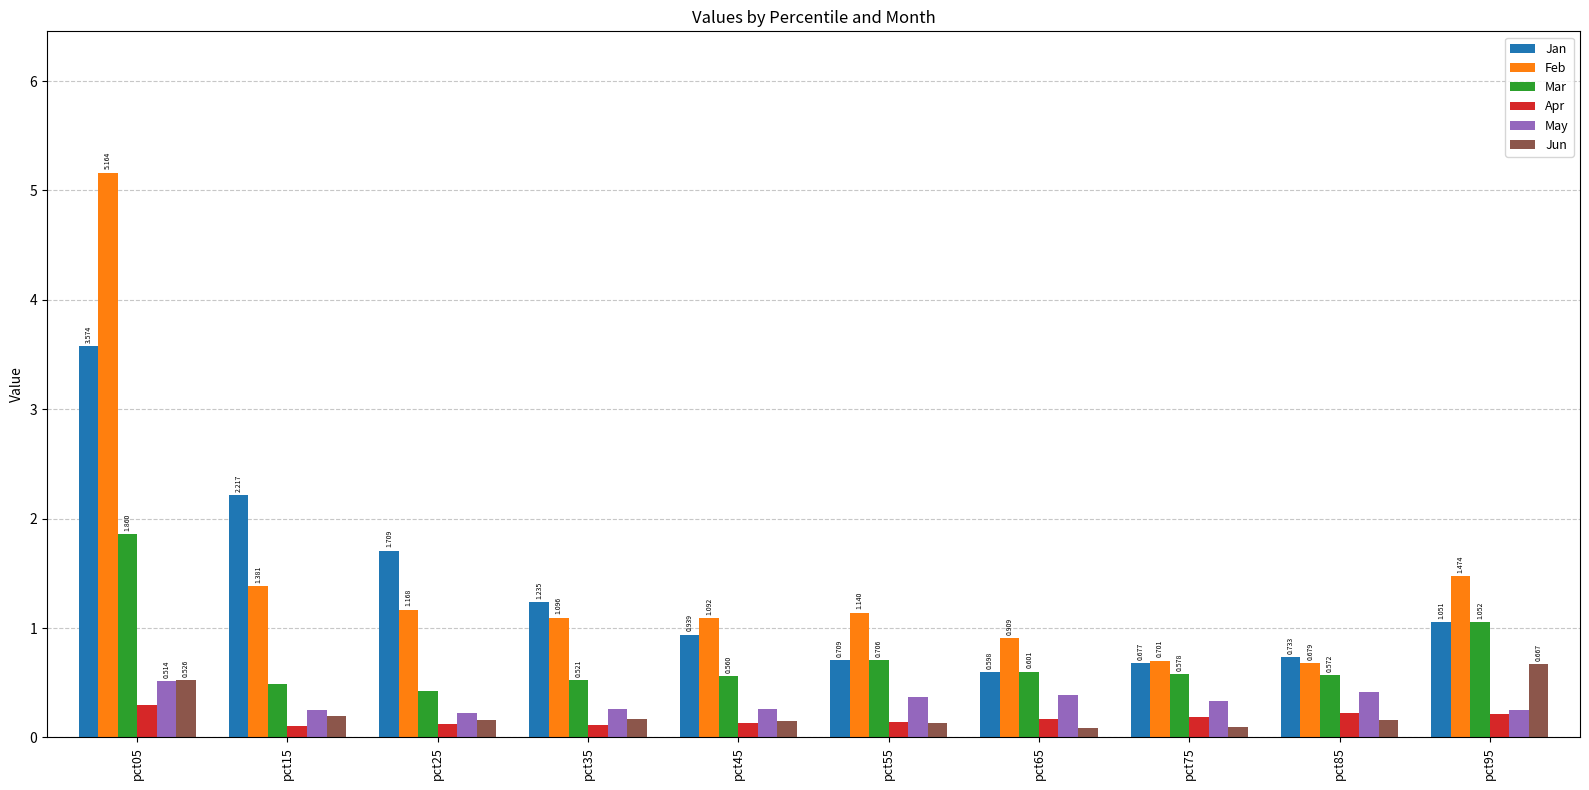

Is the value of Jun at pct15 greater than the value of Jan at pct95?

No